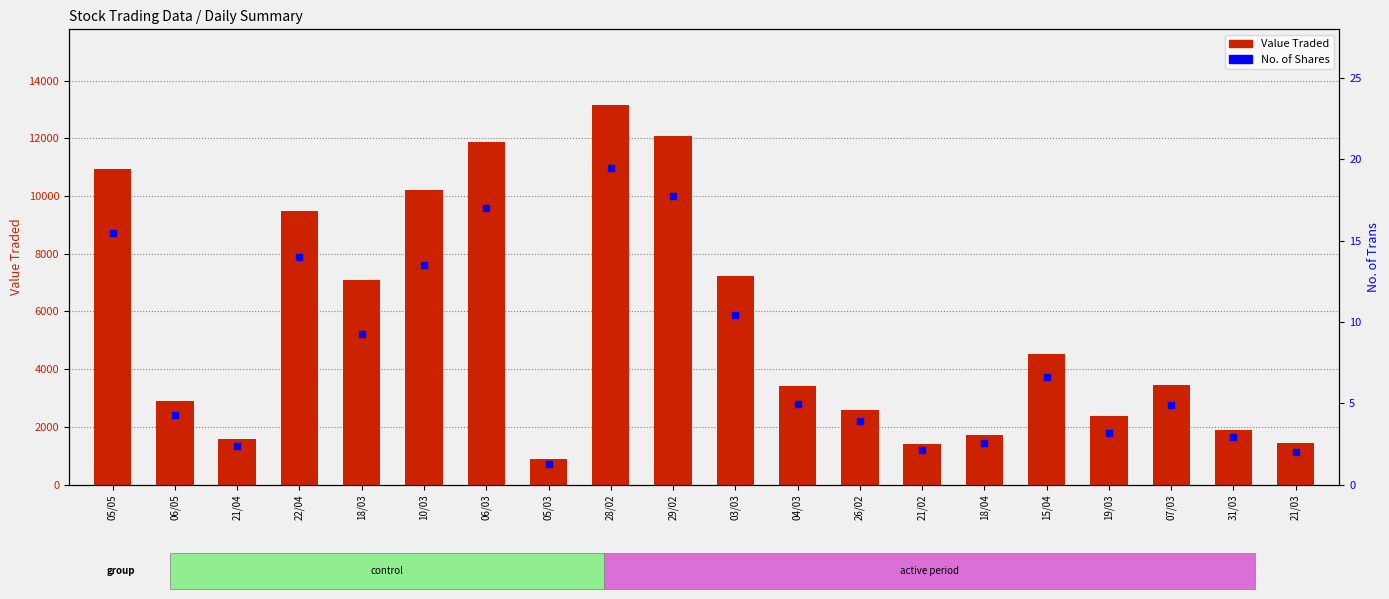

At which category is the sum across all series the highest?

28/02